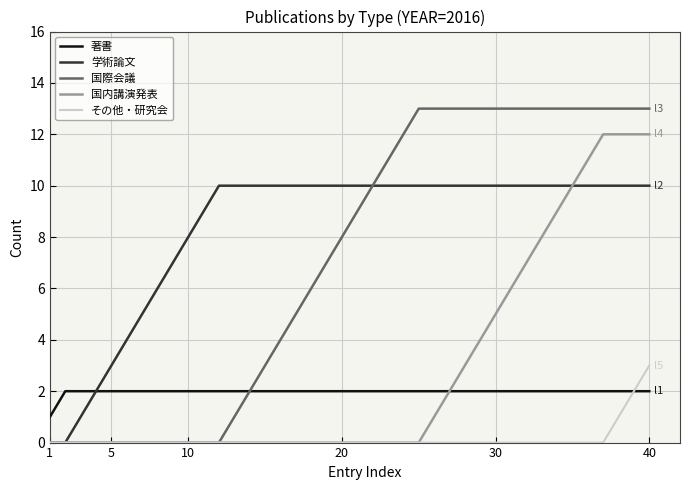

Reading left to right, extract all data points from this chart.

著書: 1	2	2	2	2	2	2	2	2	2	2	2	2	2	2	2	2	2	2	2	2	2	2	2	2	2	2	2	2	2	2	2	2	2	2	2	2	2	2	2
学術論文: 0	0	1	2	3	4	5	6	7	8	9	10	10	10	10	10	10	10	10	10	10	10	10	10	10	10	10	10	10	10	10	10	10	10	10	10	10	10	10	10
国際会議: 0	0	0	0	0	0	0	0	0	0	0	0	1	2	3	4	5	6	7	8	9	10	11	12	13	13	13	13	13	13	13	13	13	13	13	13	13	13	13	13
国内講演発表: 0	0	0	0	0	0	0	0	0	0	0	0	0	0	0	0	0	0	0	0	0	0	0	0	0	1	2	3	4	5	6	7	8	9	10	11	12	12	12	12
その他・研究会: 0	0	0	0	0	0	0	0	0	0	0	0	0	0	0	0	0	0	0	0	0	0	0	0	0	0	0	0	0	0	0	0	0	0	0	0	0	1	2	3